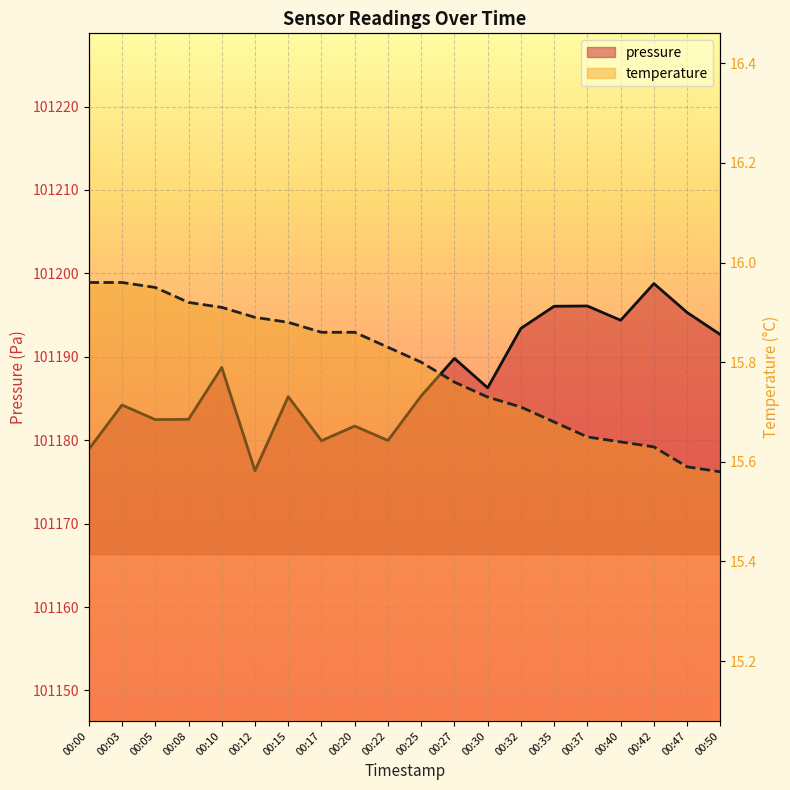

Rank the series by their average value, from lowest to highest.

temperature, pressure